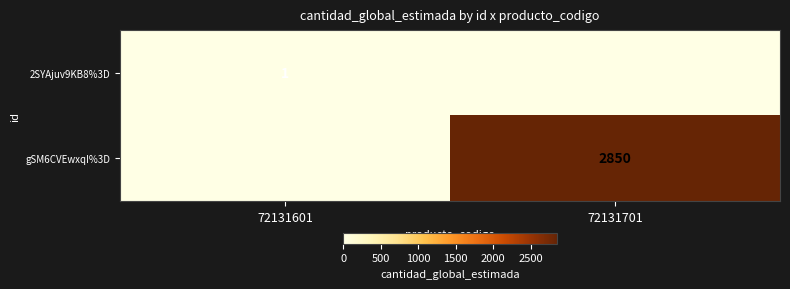

The 2SYAjuv9KB8%3D series shows 1 at 72131601. True or false?

True